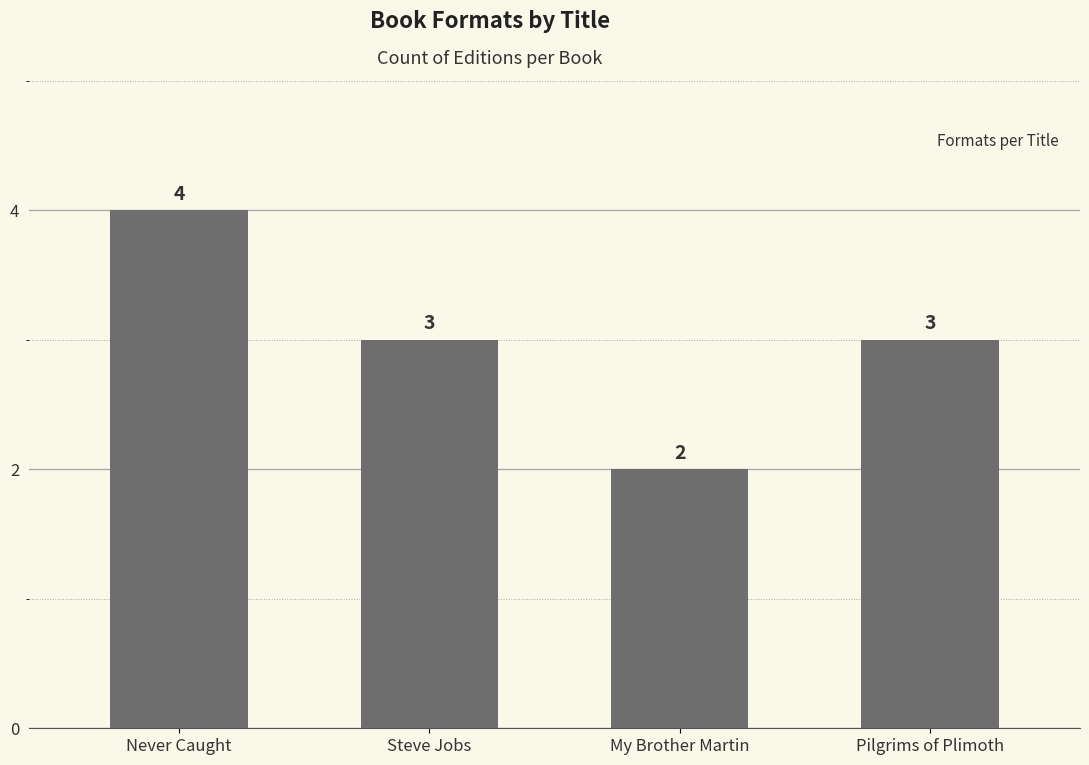

Approximately how many times larger is the value at Steve Jobs compared to My Brother Martin?

1.5